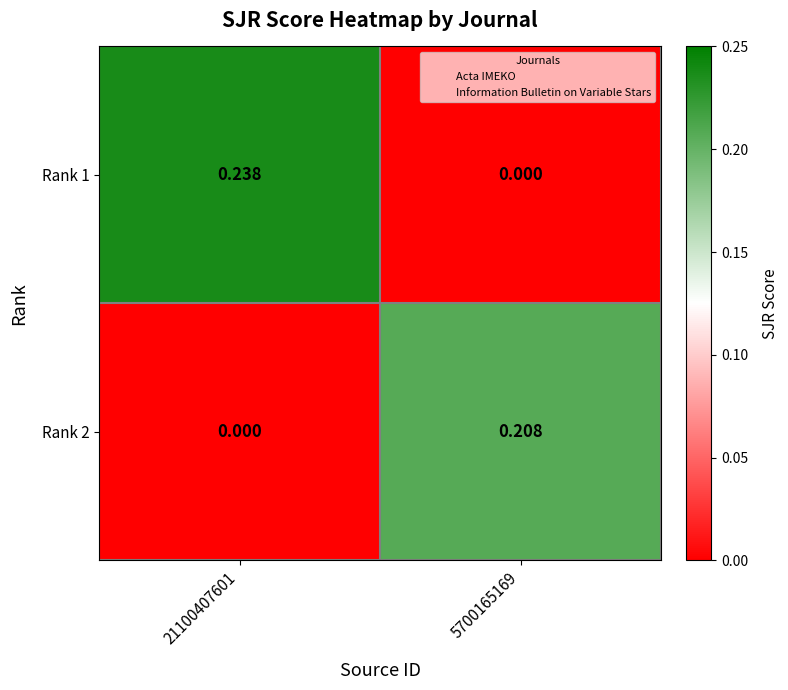

Is the value of Rank 1 at 5700165169 greater than the value of Rank 2 at 5700165169?

No